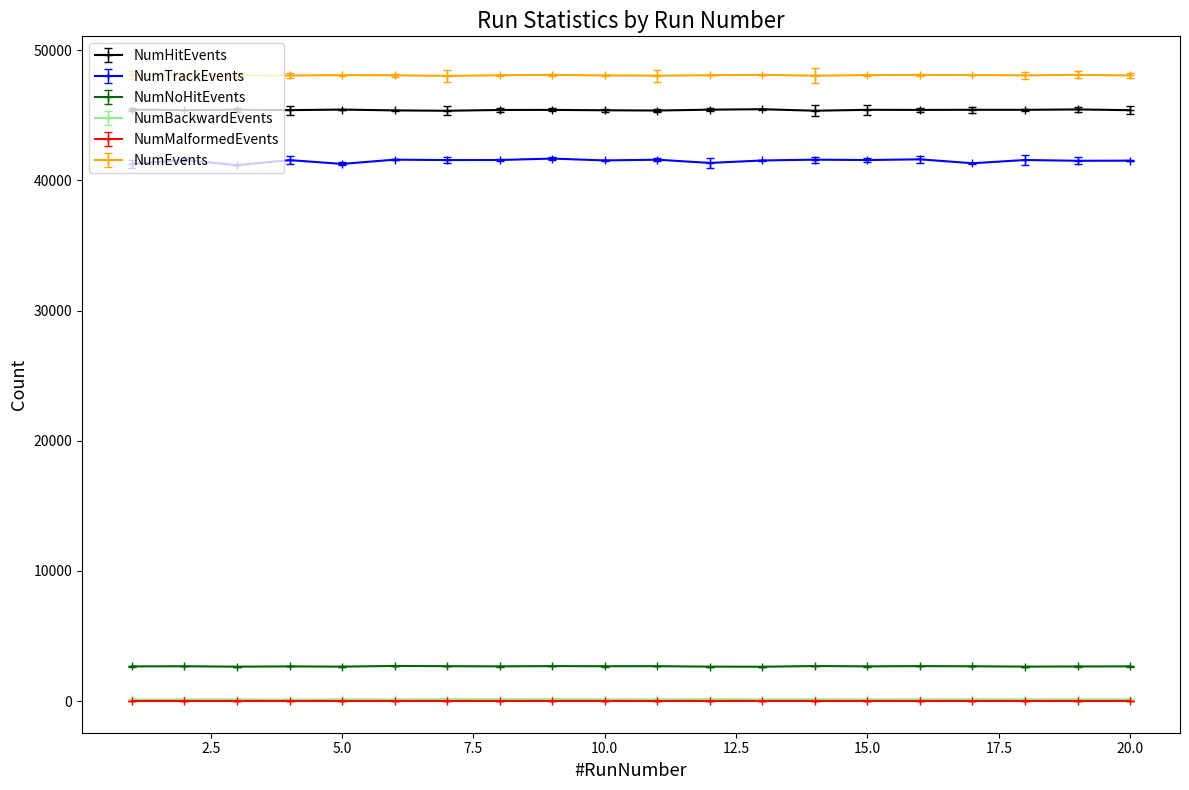

Which series has the largest range (max minus min)?

NumTrackEvents